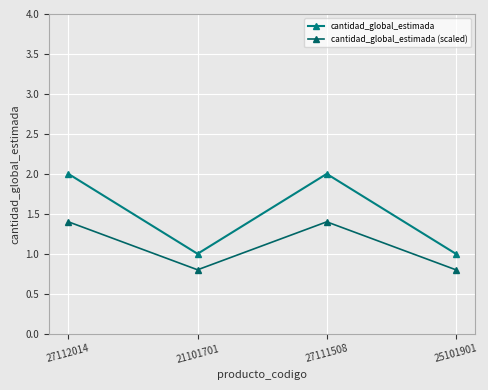

What is the label of the 2nd point from the right?

27111508